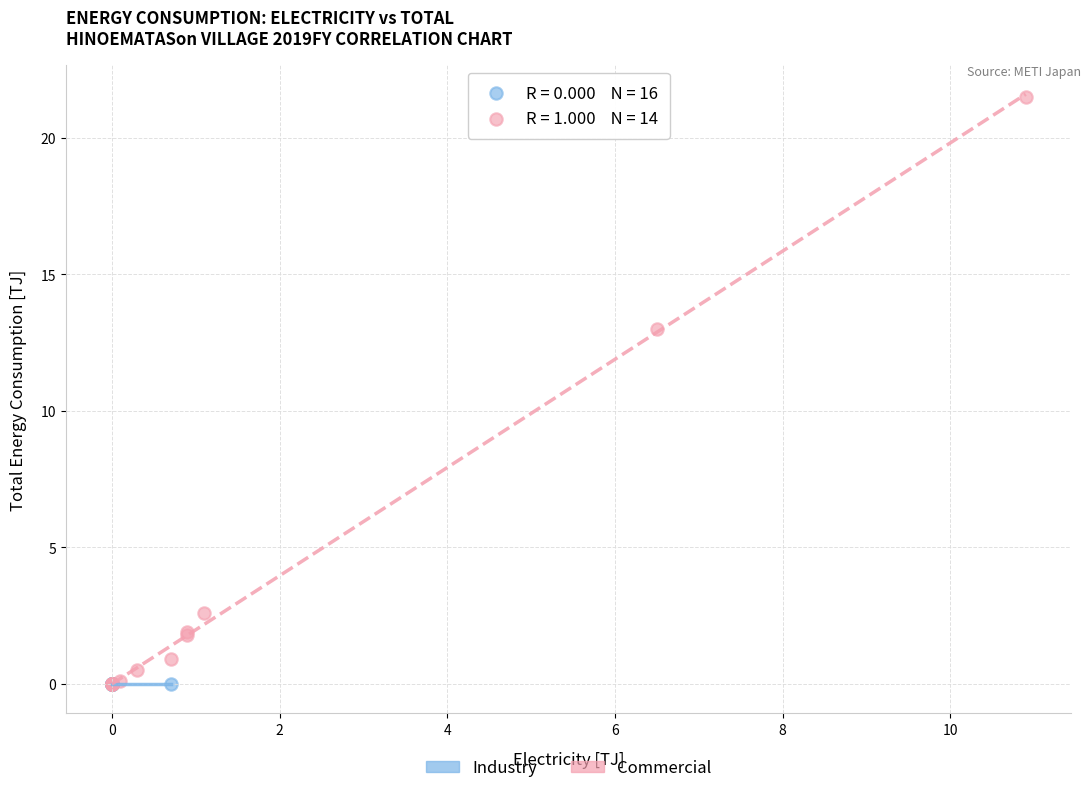

Which series contains the highest Y value?

Commercial